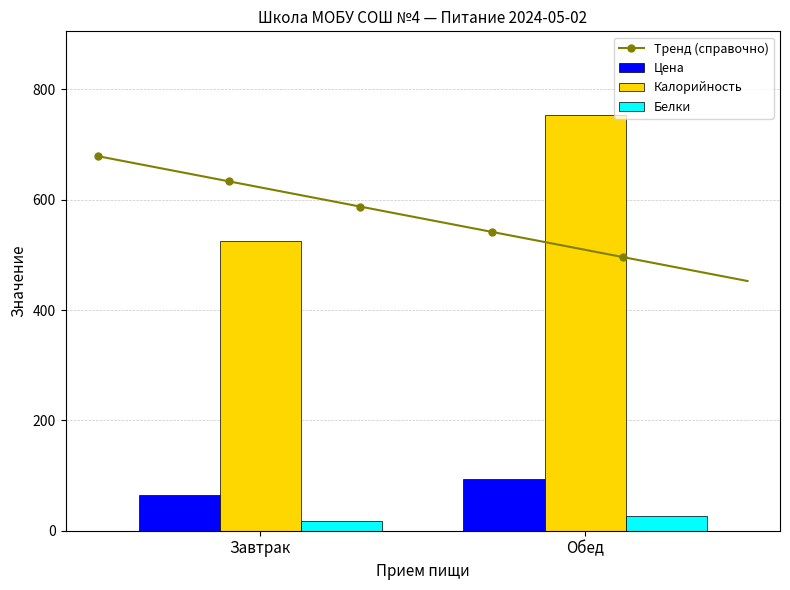

Rank the series by their maximum value, from lowest to highest.

Белки, Цена, Калорийность